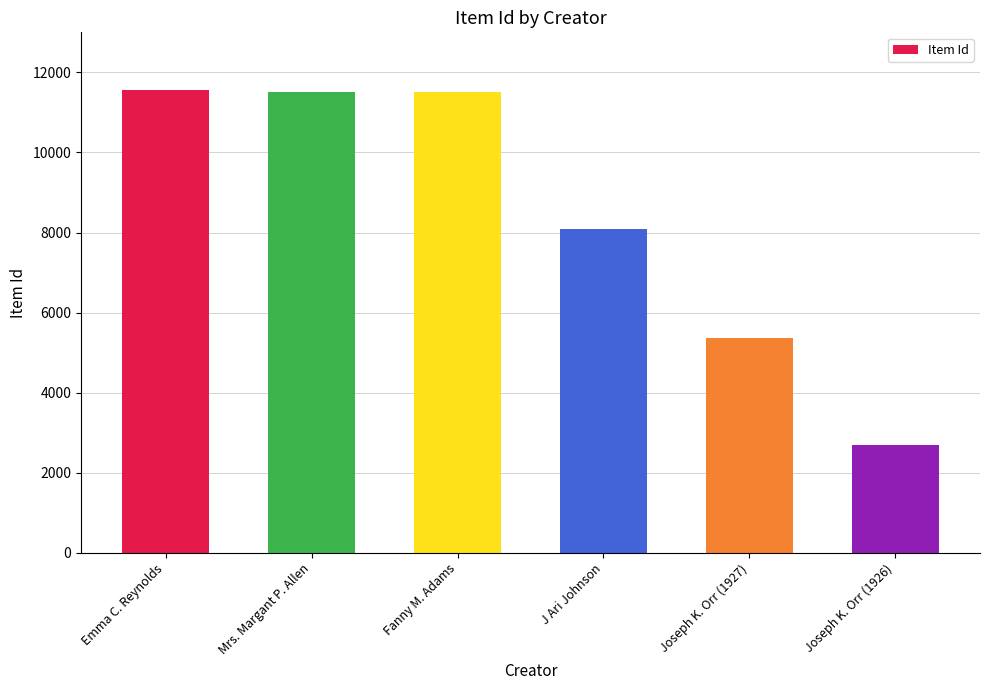

Where is the data nearest to the value 7123?

J Ari Johnson